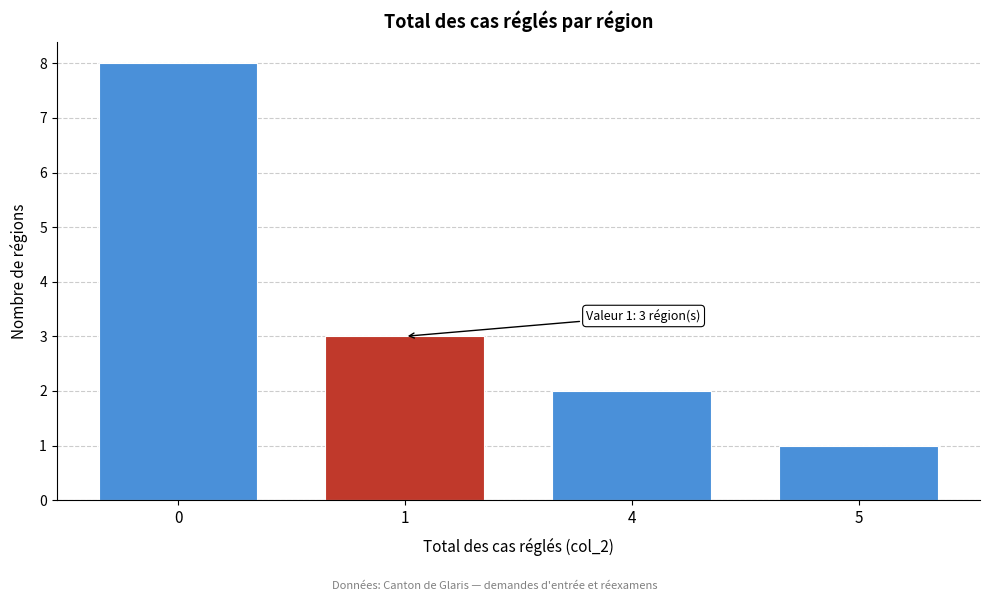

Reading left to right, extract all data points from this chart.

8	3	2	1